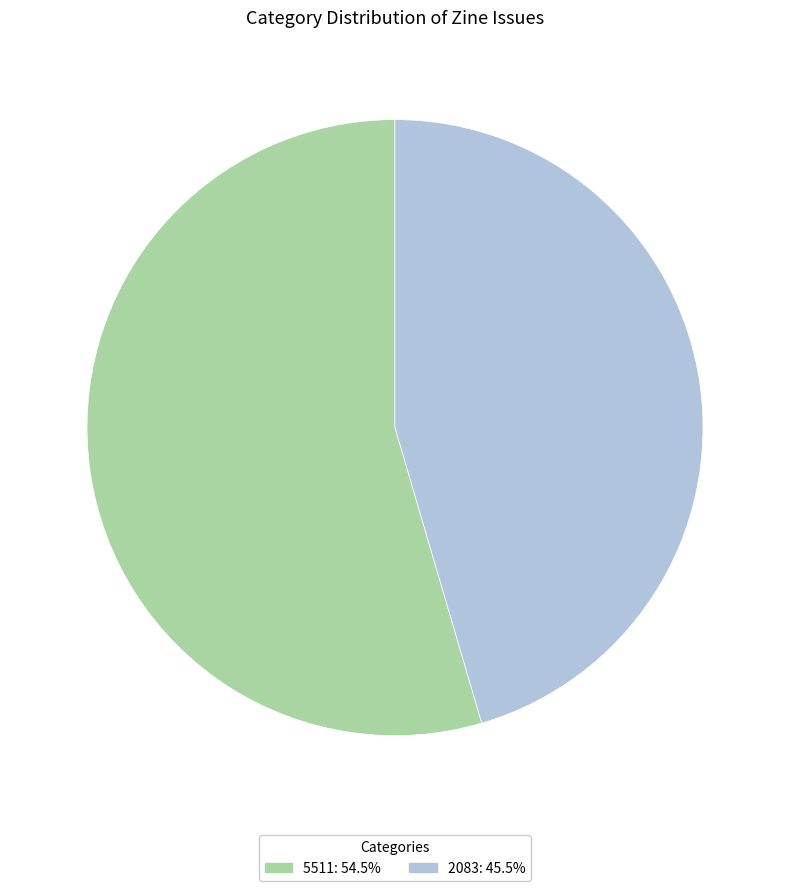

Does 5511 represent more than half of the total?

Yes